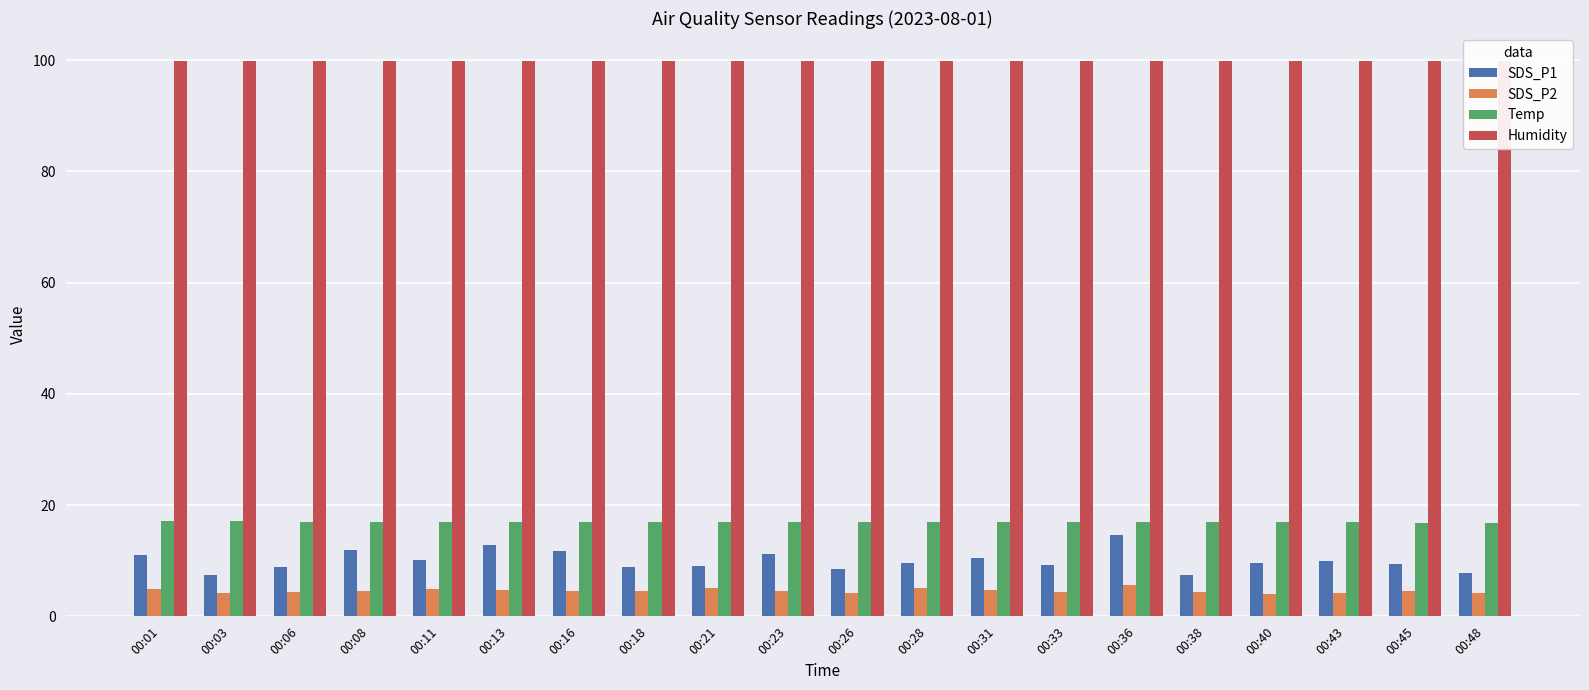

List the labels in order of SDS_P2 value, largest first.

00:36, 00:21, 00:28, 00:01, 00:11, 00:13, 00:31, 00:45, 00:23, 00:08, 00:16, 00:18, 00:06, 00:38, 00:33, 00:43, 00:26, 00:48, 00:03, 00:40